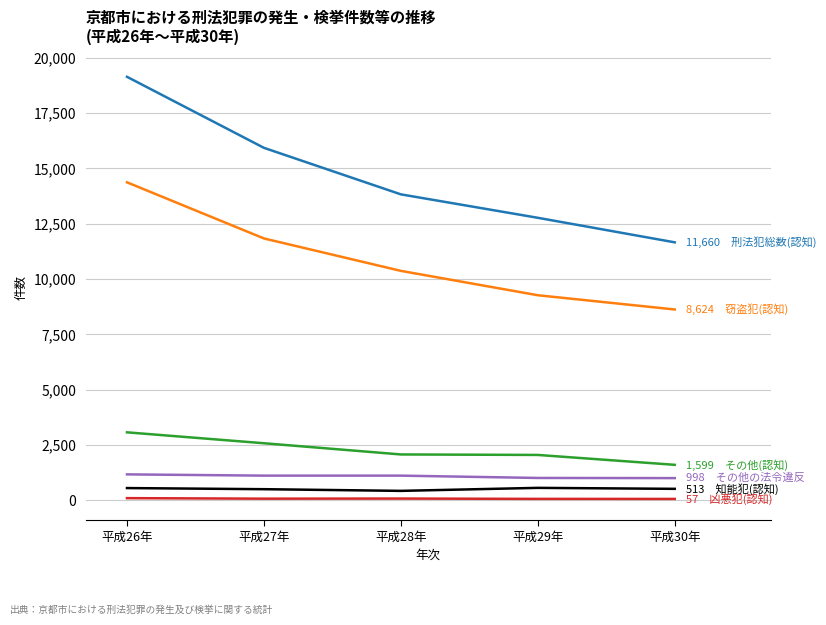

Which category has the highest value across all series?

平成26年